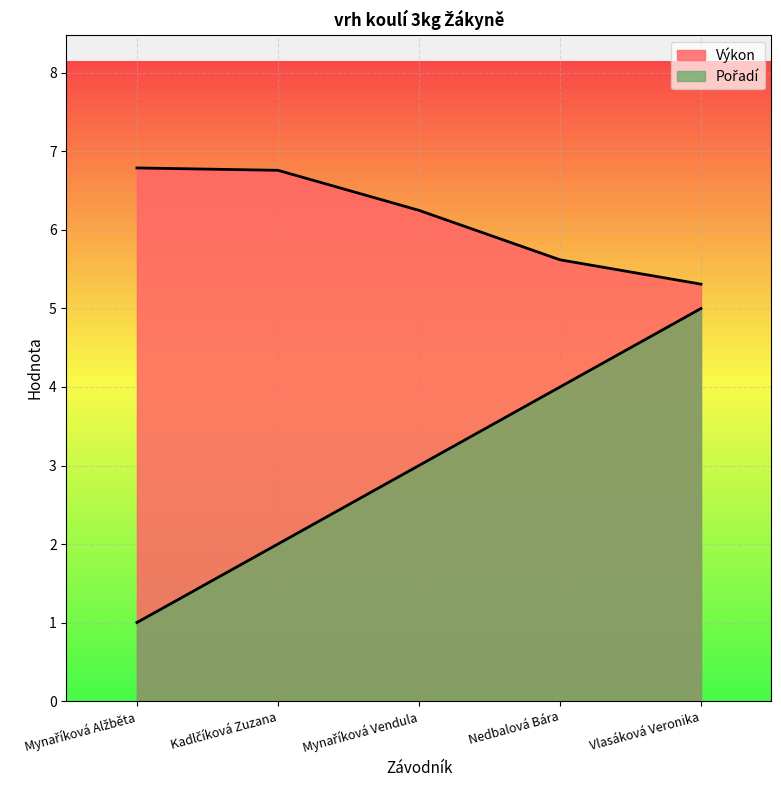

True or false: Výkon and Pořadí cross at least once.

False